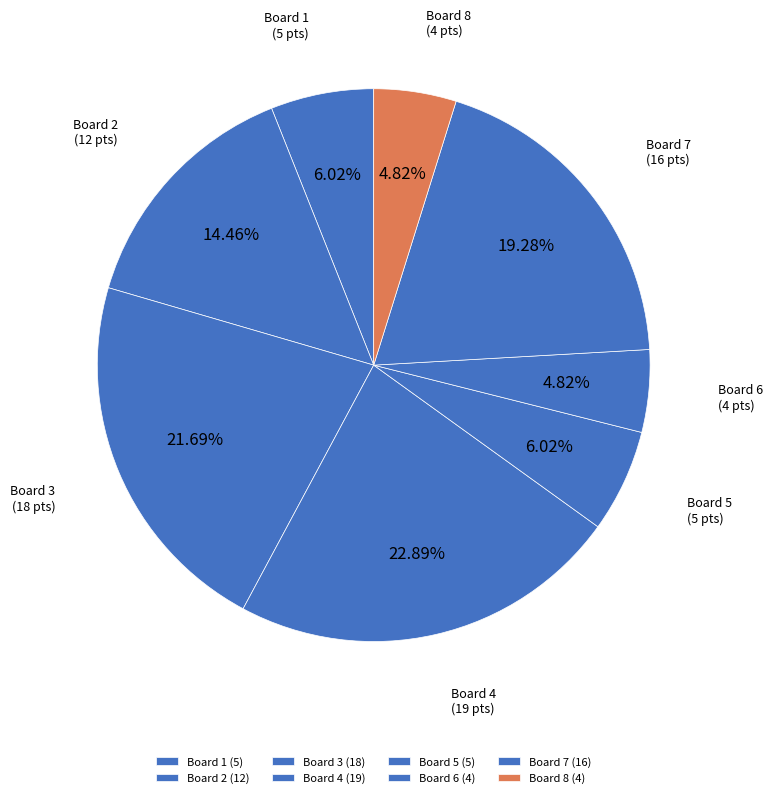

How many slices are in this pie chart?

8